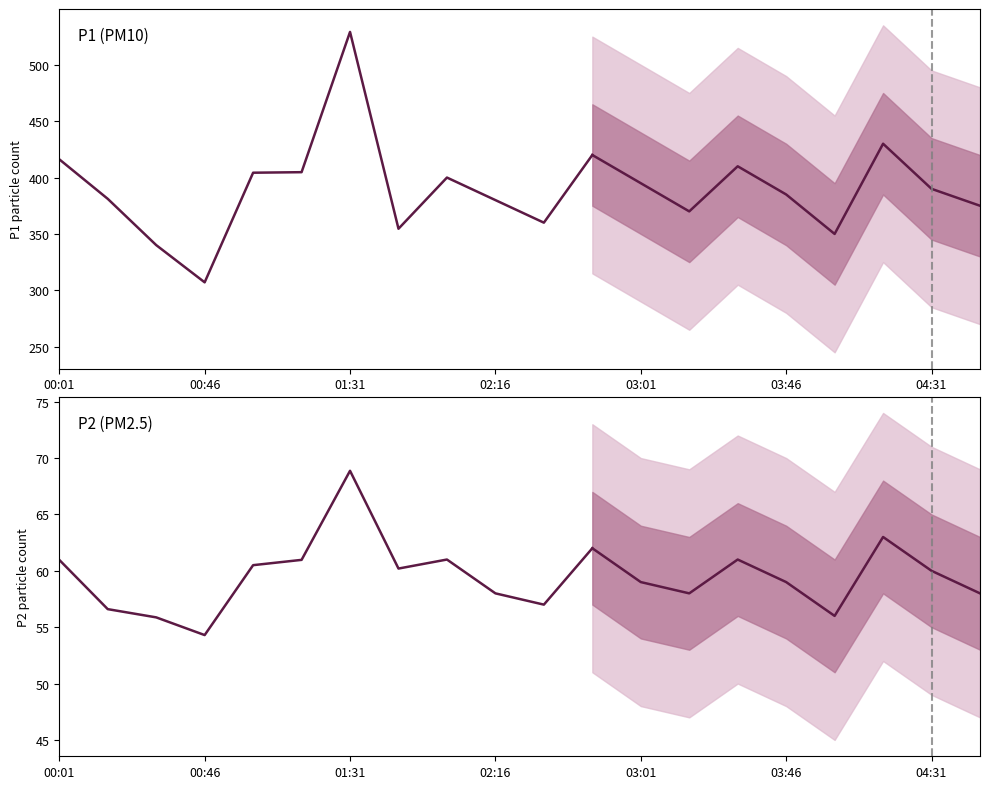

At which label does P2 first exceed 60?

00:01